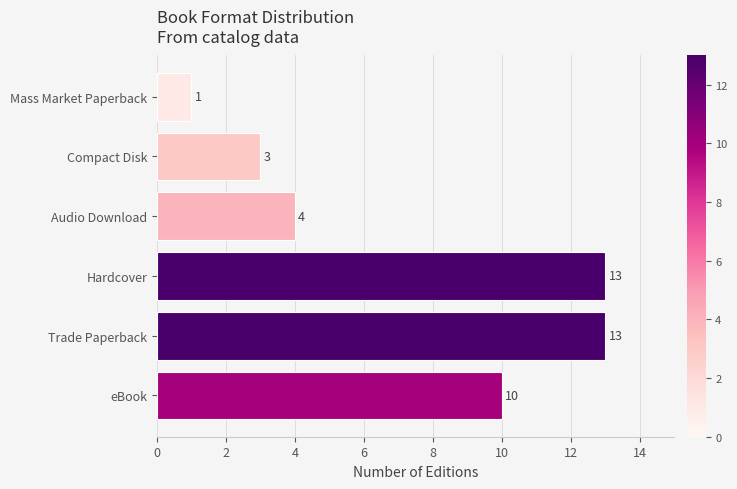

Between Compact Disk and Audio Download, which is larger?

Audio Download